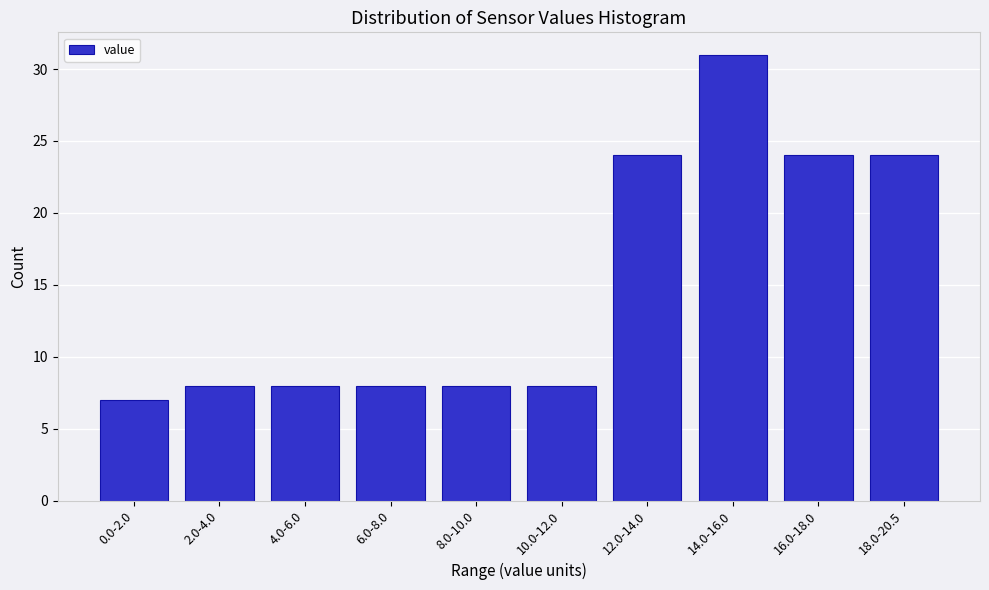

Reading right to left, list all the values displayed in this chart.

24	24	31	24	8	8	8	8	8	7